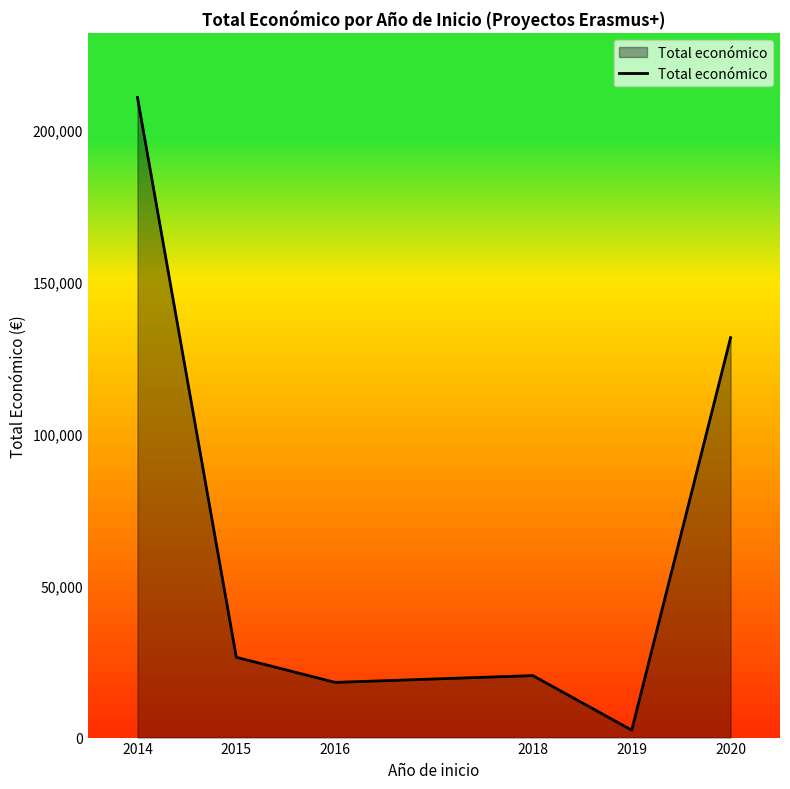

How many lines are shown in the chart?

1